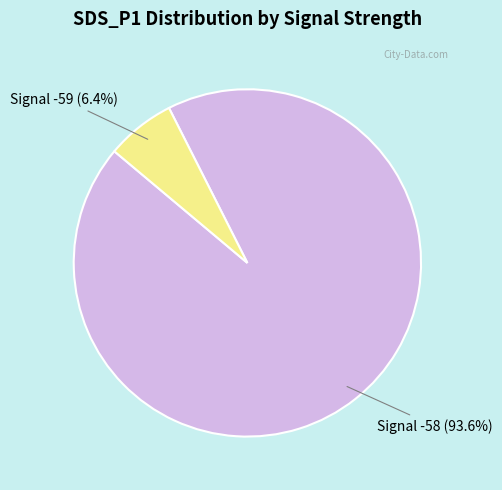

What percentage do Signal -58 and Signal -59 together represent?

100.0%